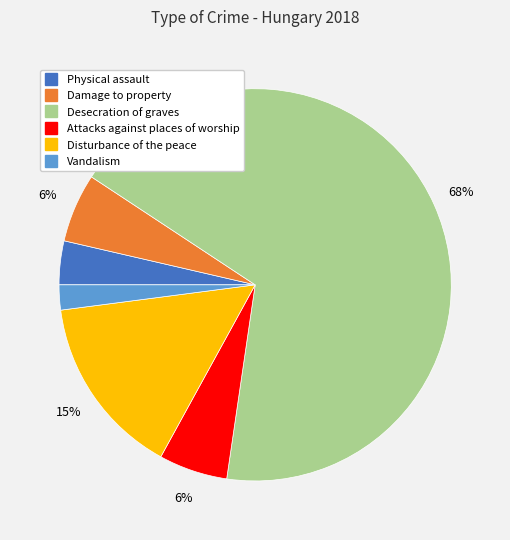

Between Attacks against places of worship and Physical assault, which is larger?

Attacks against places of worship